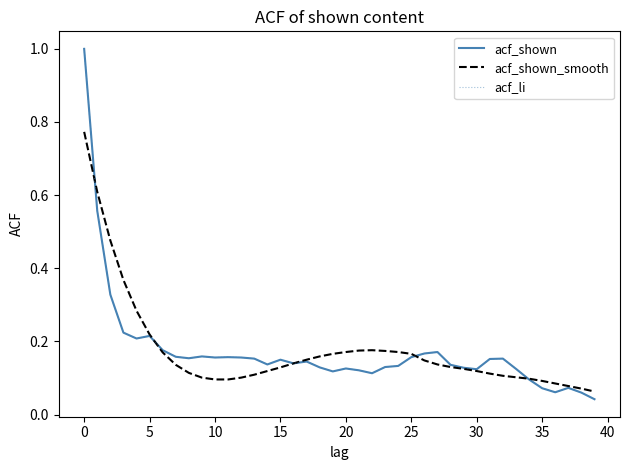

Which label corresponds to the smallest value in the chart?

39